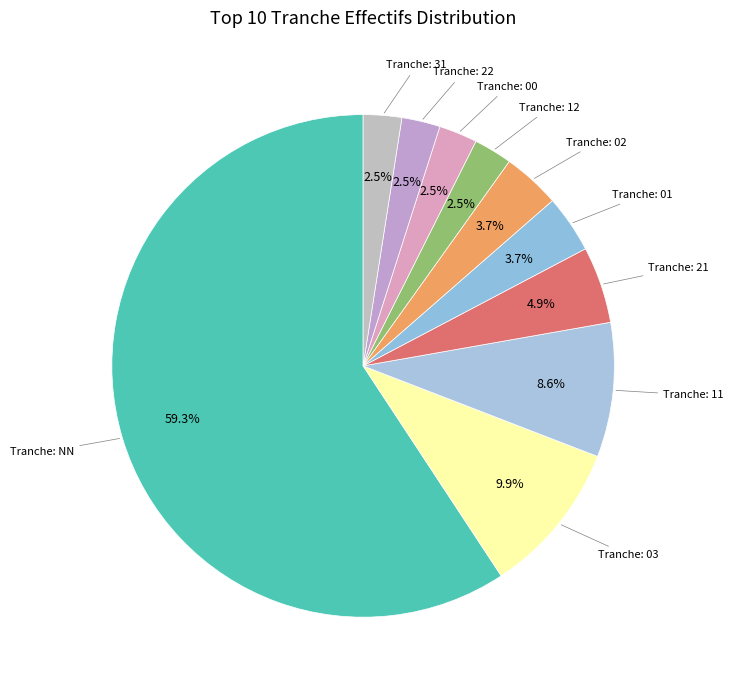

How many slices are in this pie chart?

10